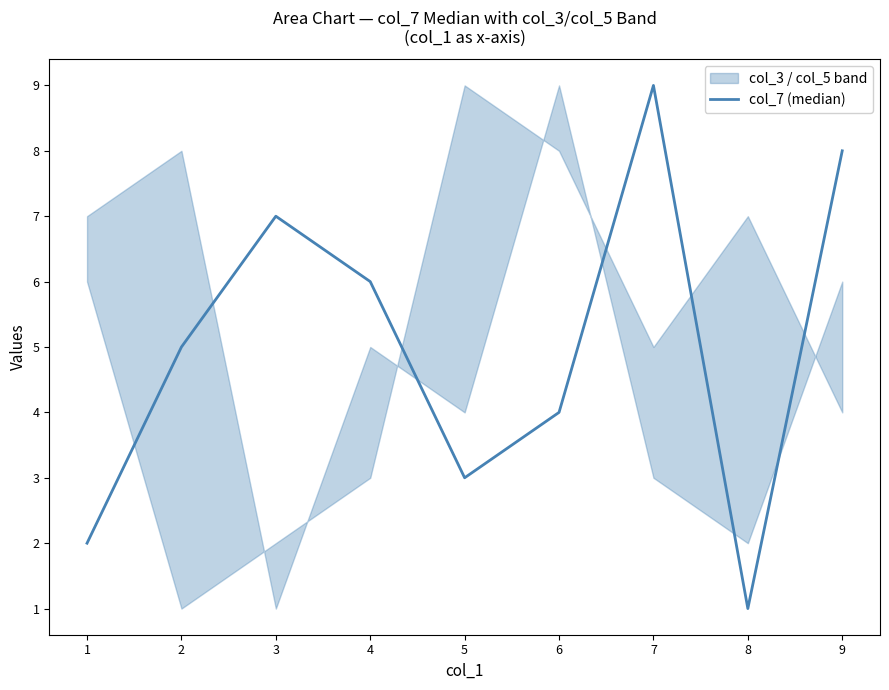

How many categories are shown in the chart?

9